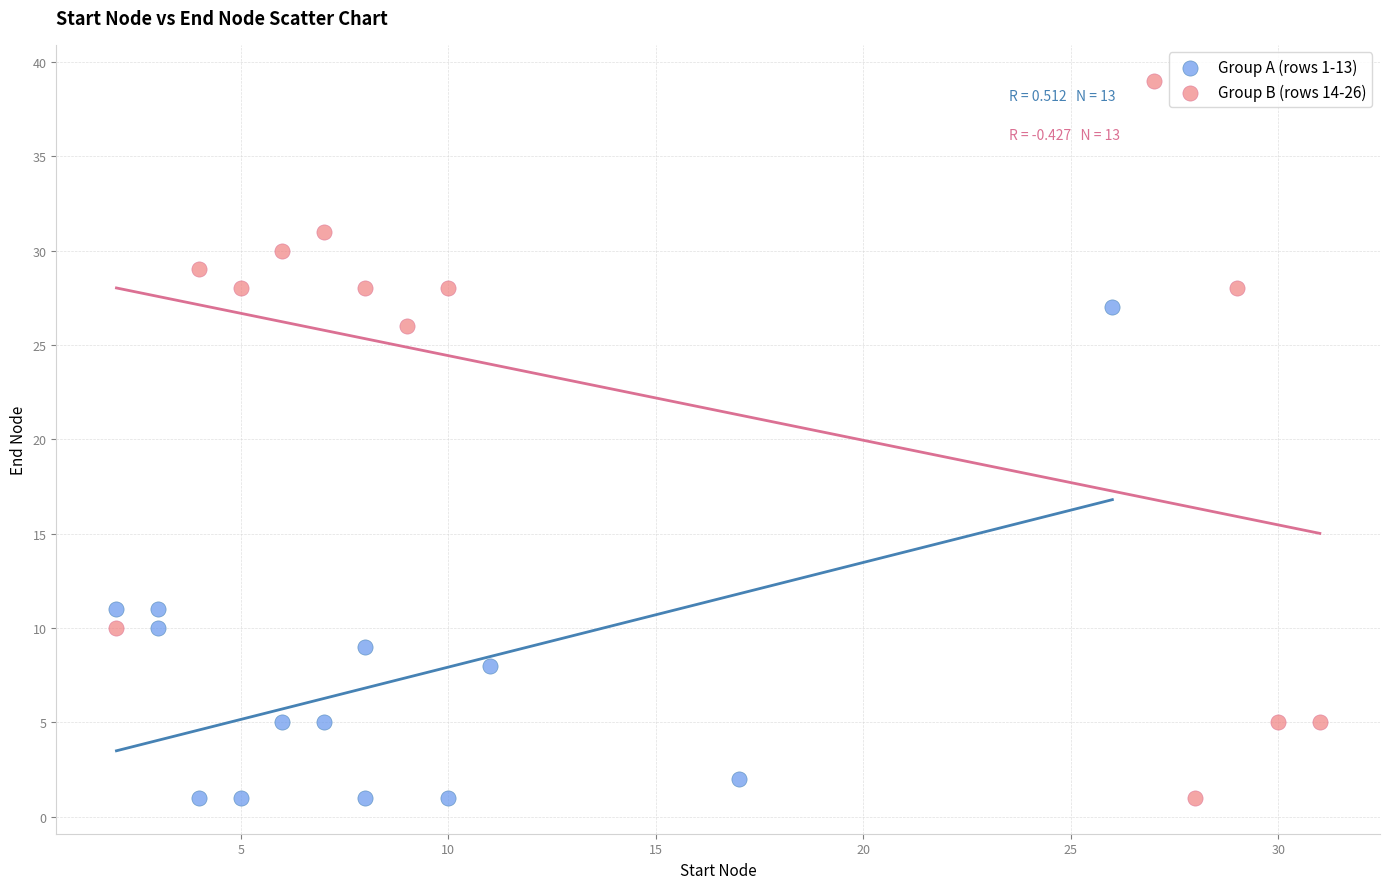

What are all the series names shown in the legend?

Group A (rows 1-13), Group B (rows 14-26)